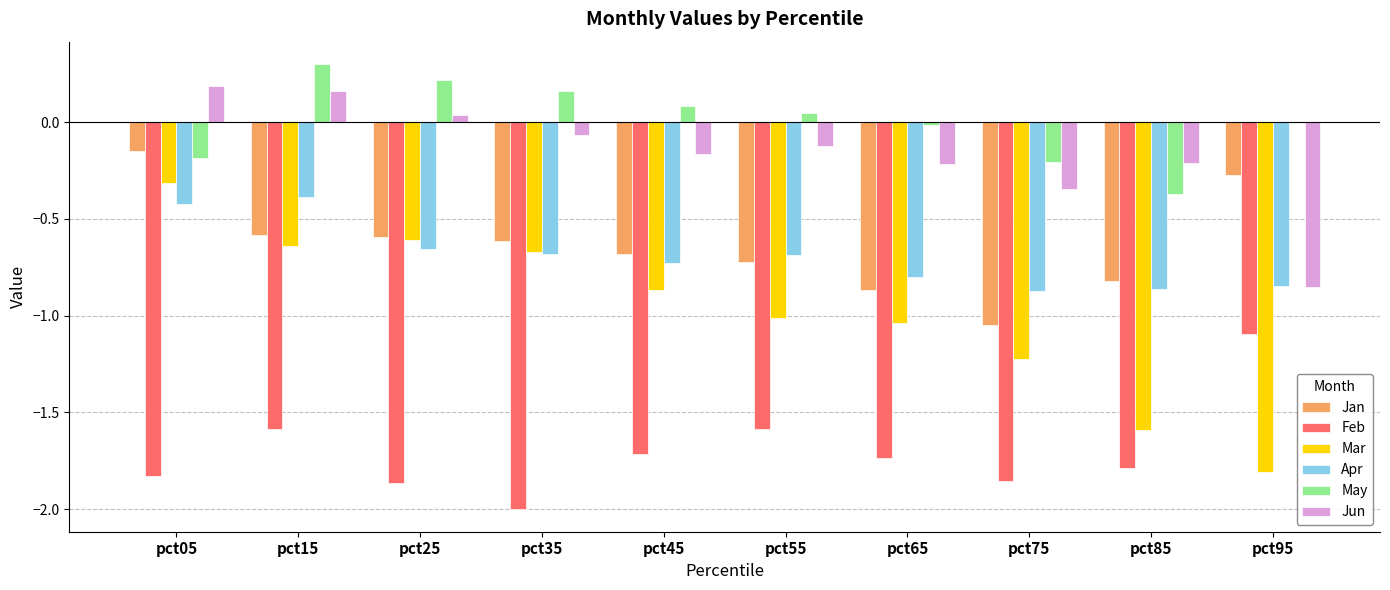

Is the value of May at pct55 greater than the value of Jan at pct15?

Yes